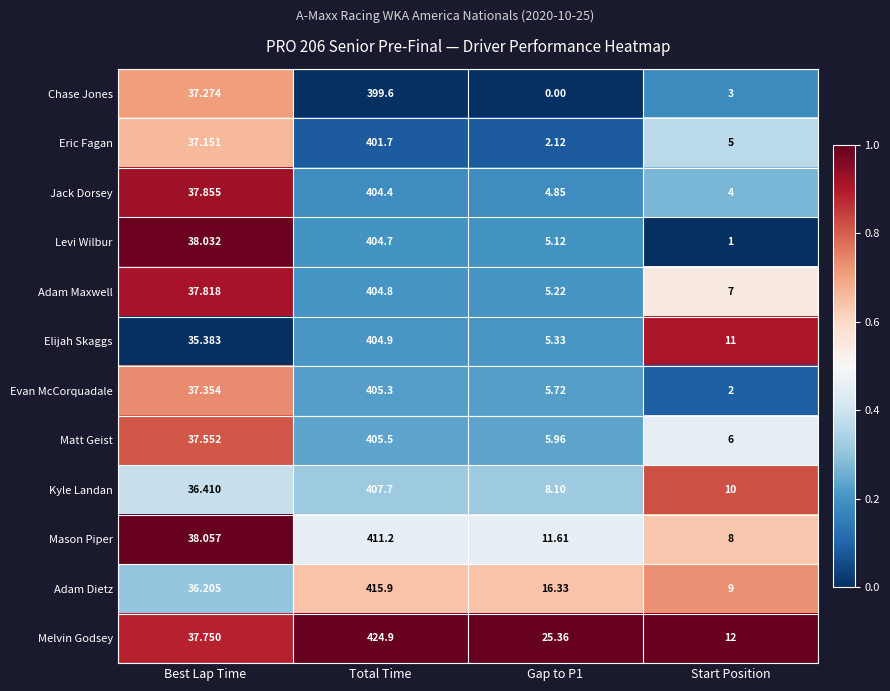

At which label does Melvin Godsey first exceed 37?

Best Lap Time